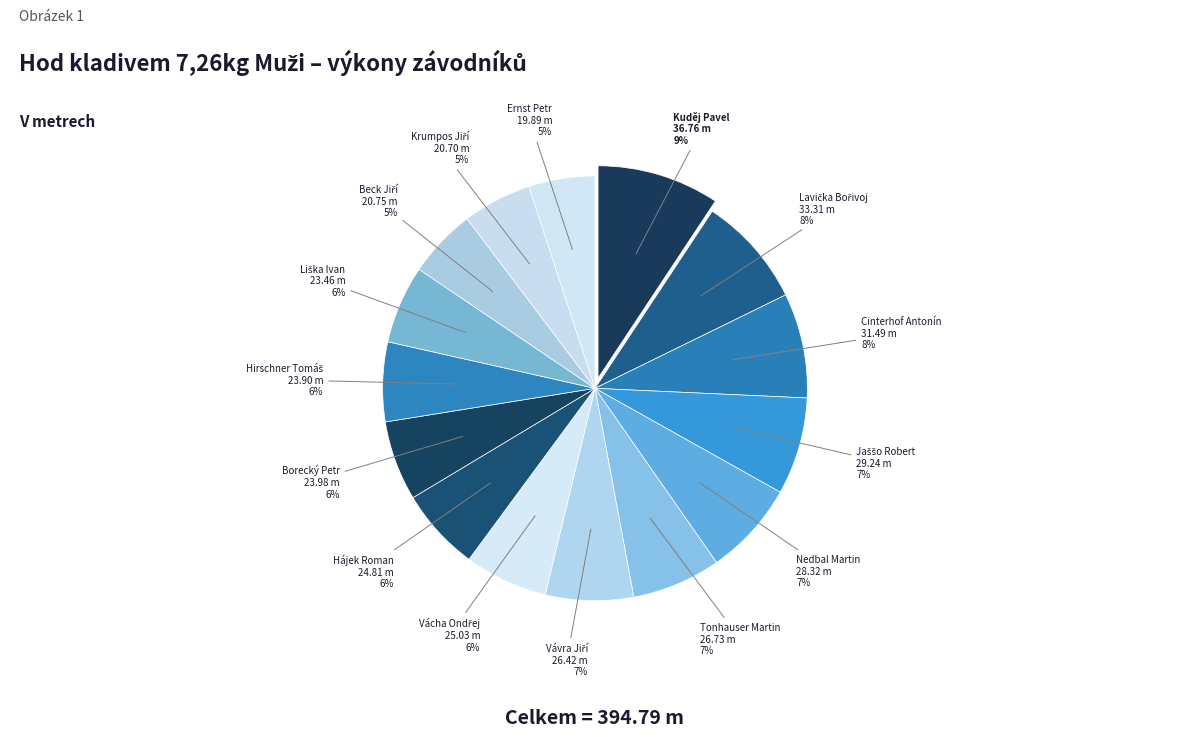

How many slices are in this pie chart?

15